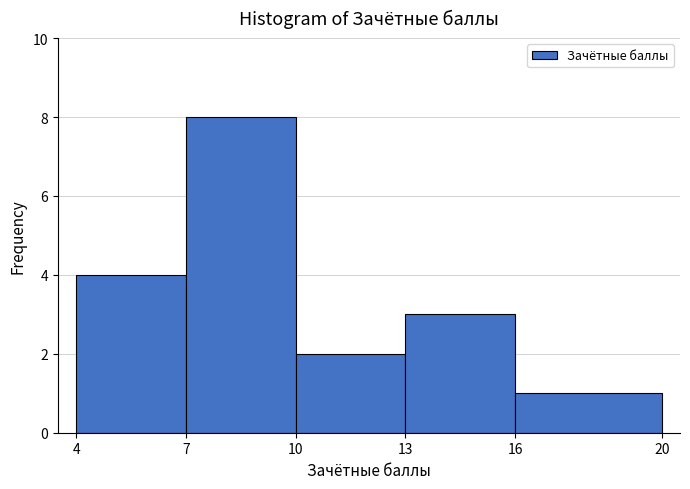

What is the height of the bar covering 13 to 16 on the x-axis? The values are not printed on the chart, so give them approximately, as read against the axis.

3